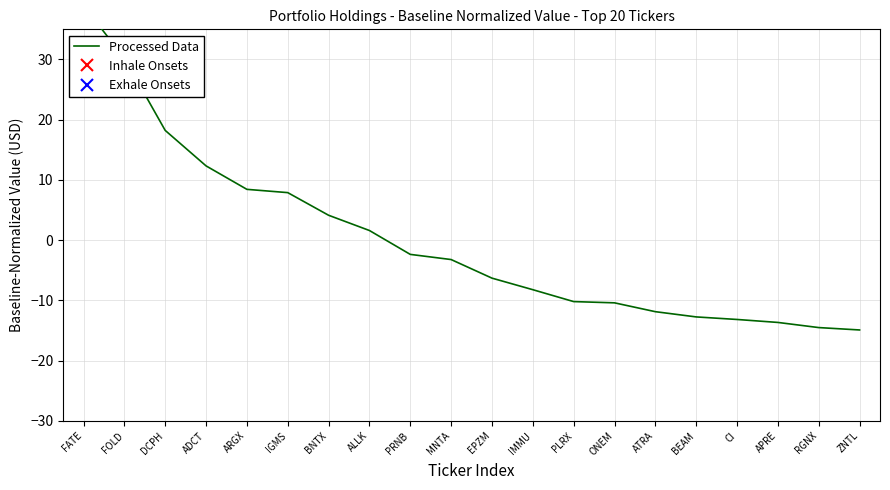

Which category has the highest value across all series?

FATE